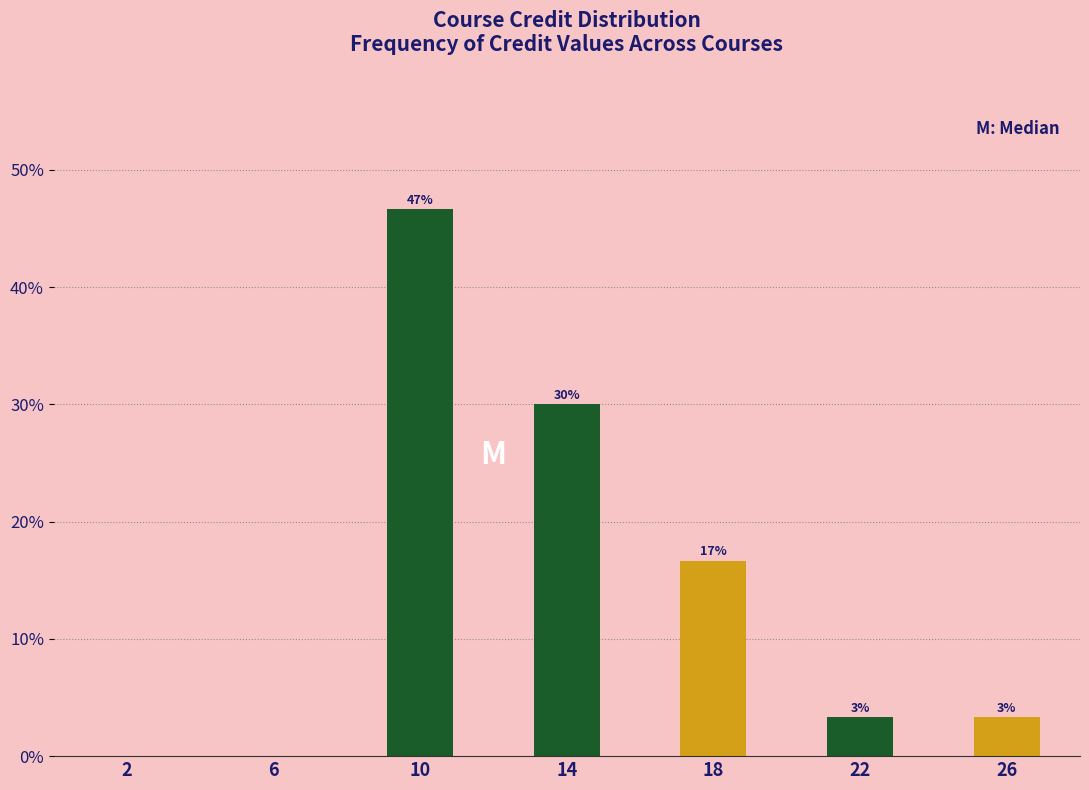

Are the bars horizontal?

No